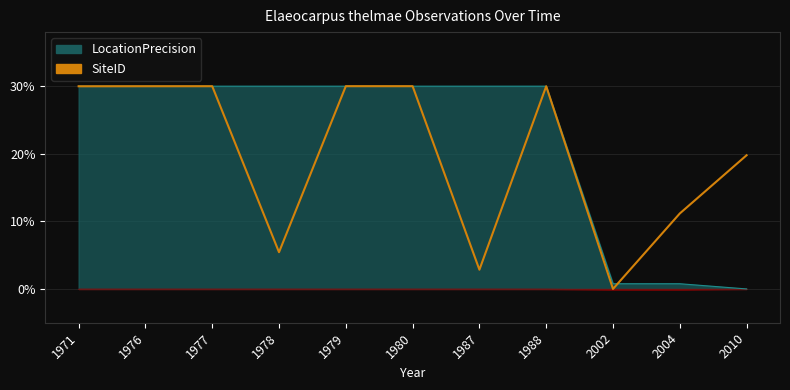

How many interior local peaks (higher than both neighbors) does the data have?

3